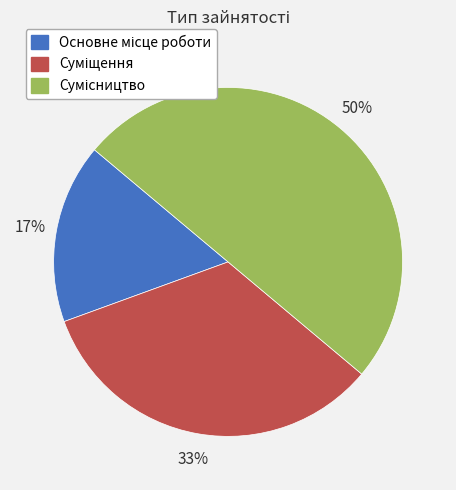

To the nearest percent, what is the average slice percentage?

33%